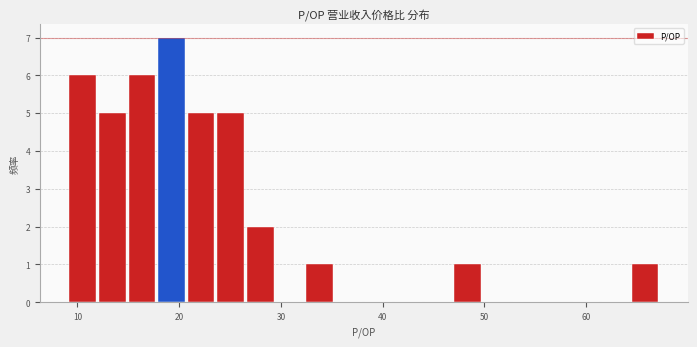

Read against the x-axis, roughly where is the centre of the tallest bar?

19